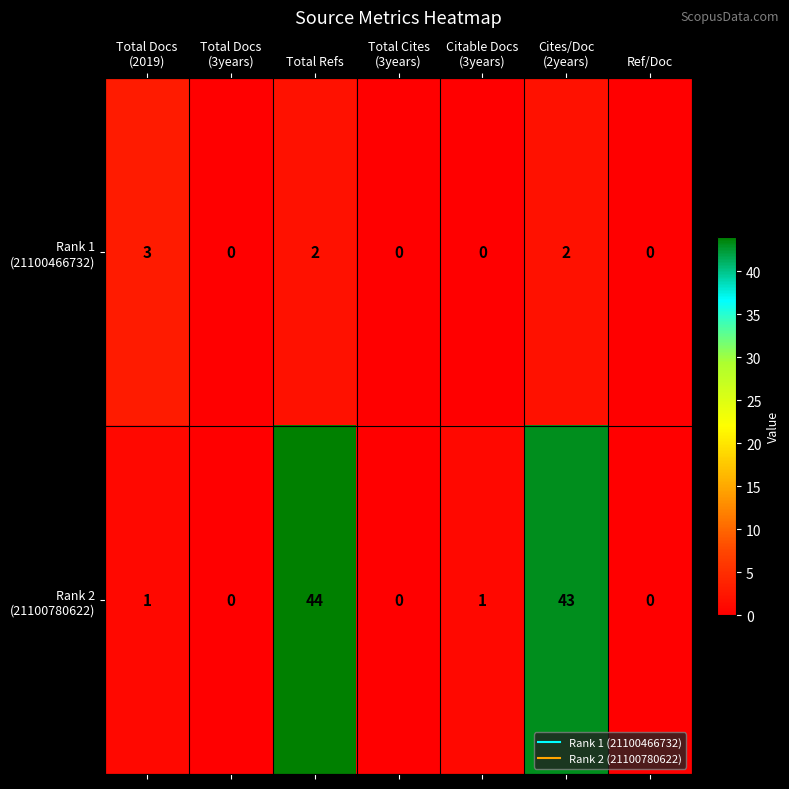

At which category is the sum across all series the highest?

Total Refs